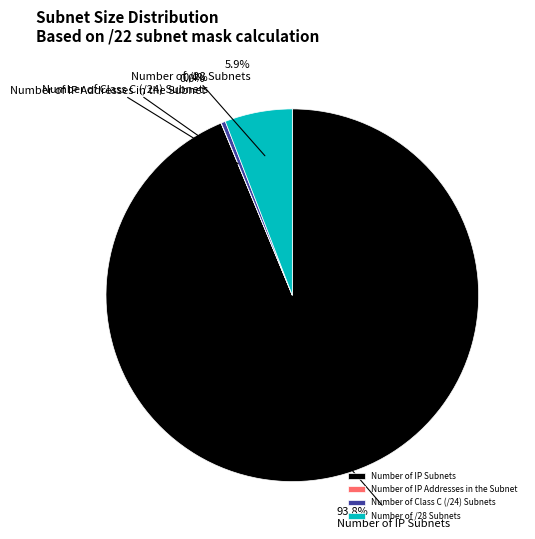

Between Number of IP Subnets and Number of /28 Subnets, which is larger?

Number of IP Subnets